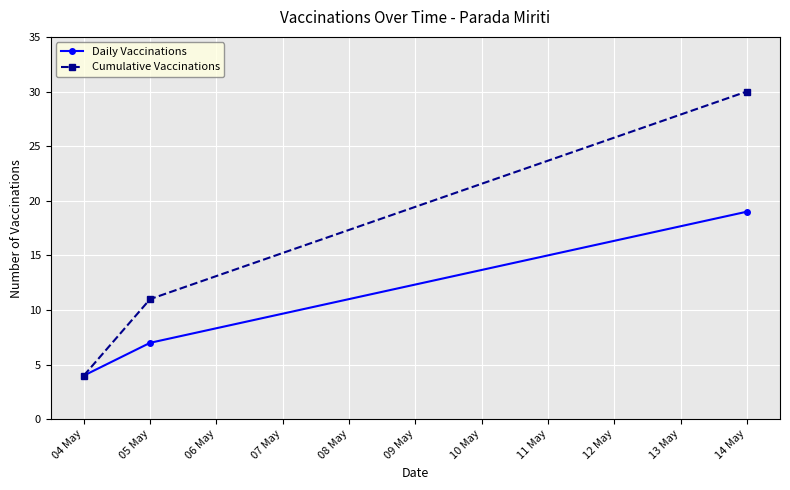

What are all the series names shown in the legend?

Daily Vaccinations, Cumulative Vaccinations